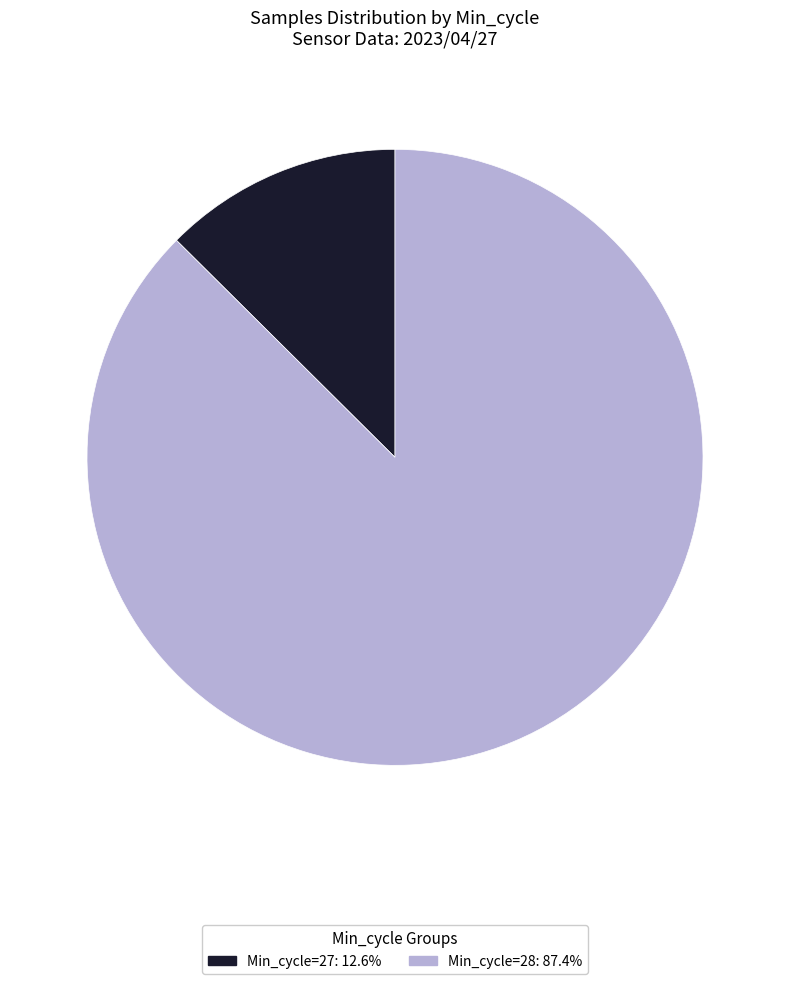

Is there a majority slice in this chart?

Yes